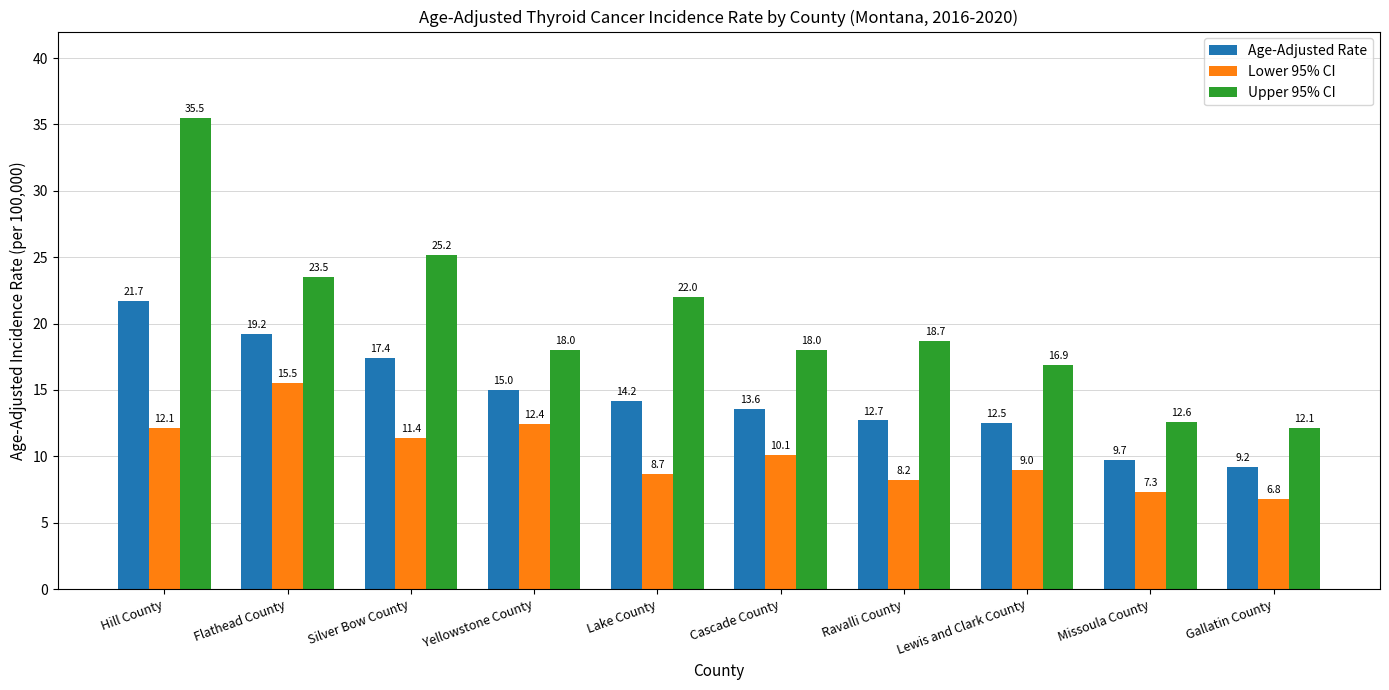

Reading left to right, extract all data points from this chart.

Age-Adjusted Rate: 21.7	19.2	17.4	15.0	14.2	13.6	12.7	12.5	9.7	9.2
Lower 95% CI: 12.1	15.5	11.4	12.4	8.7	10.1	8.2	9.0	7.3	6.8
Upper 95% CI: 35.5	23.5	25.2	18.0	22.0	18.0	18.7	16.9	12.6	12.1